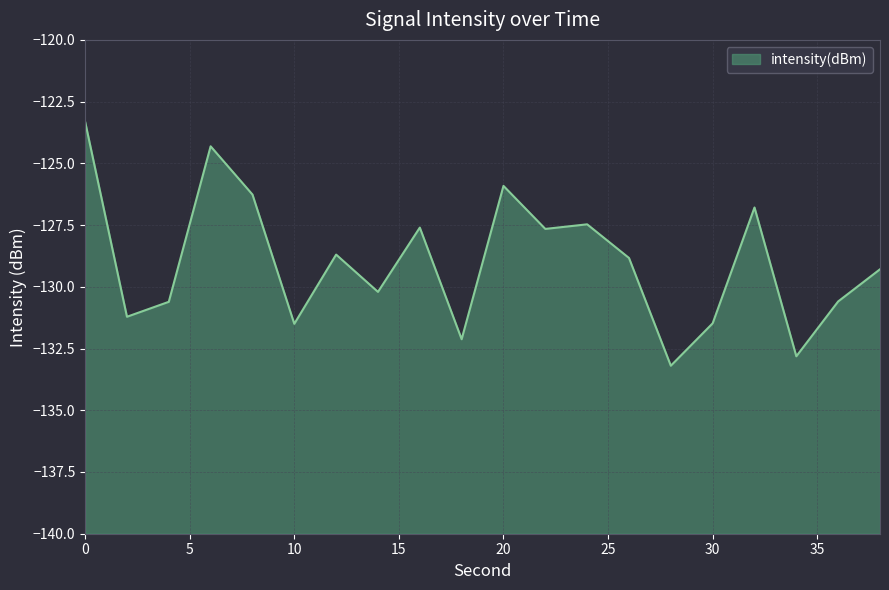

The chart shows a value of -175.2 at 36. True or false?

False